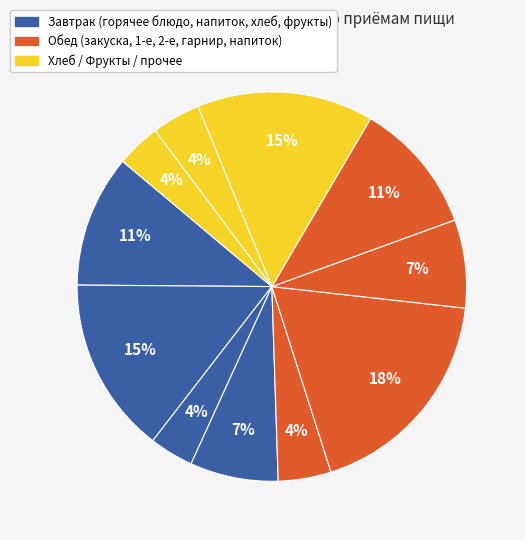

How many slices are in this pie chart?

11